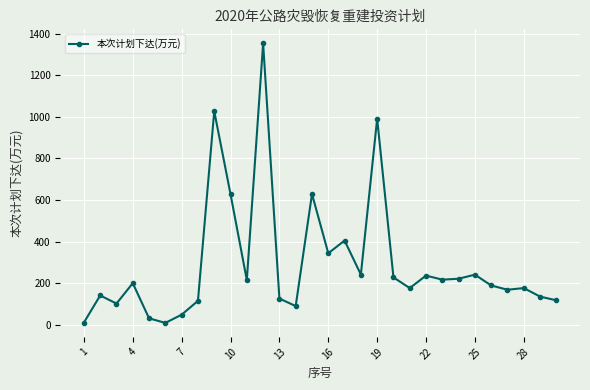

What is the average value?

293.9